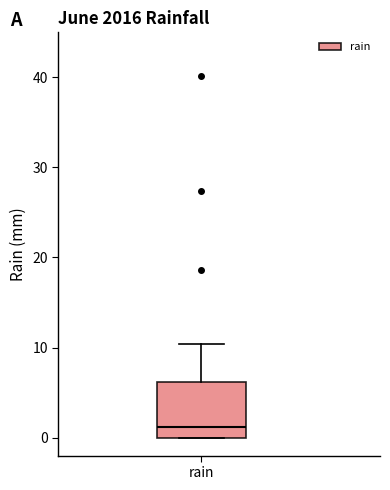

Transcribe this box plot: give where the median line is, the range the box spans, and where the two whiskers end, as read against the y-axis. The values are not printed on the chart, so give them approximately, as read against the axis.

median 1, box 0 to 6, whiskers 0 to 10